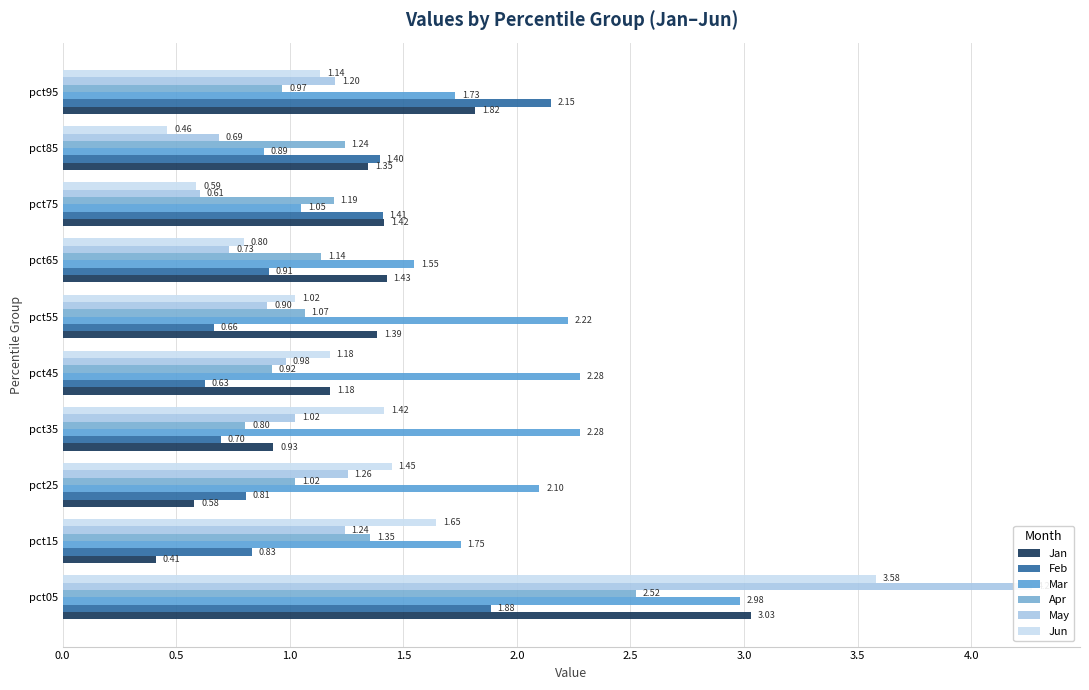

What is the value of the Jun bar at the 7th from the left?

0.8